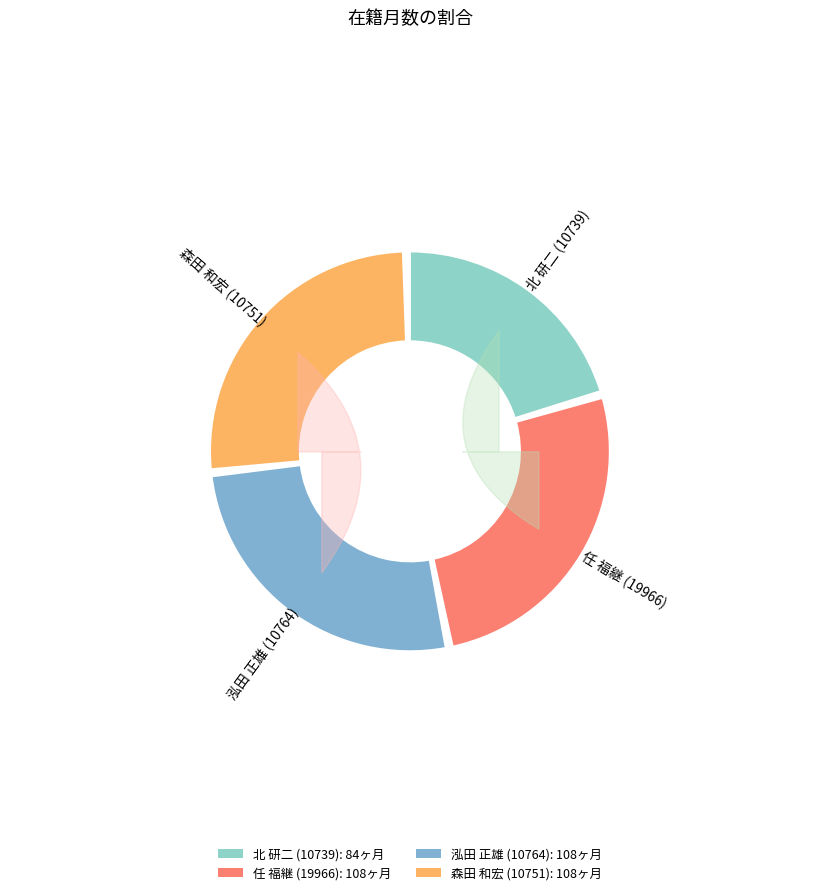

What is the total percentage of 任 福継 (19966) and 泓田 正雄 (10764)?

52.9%